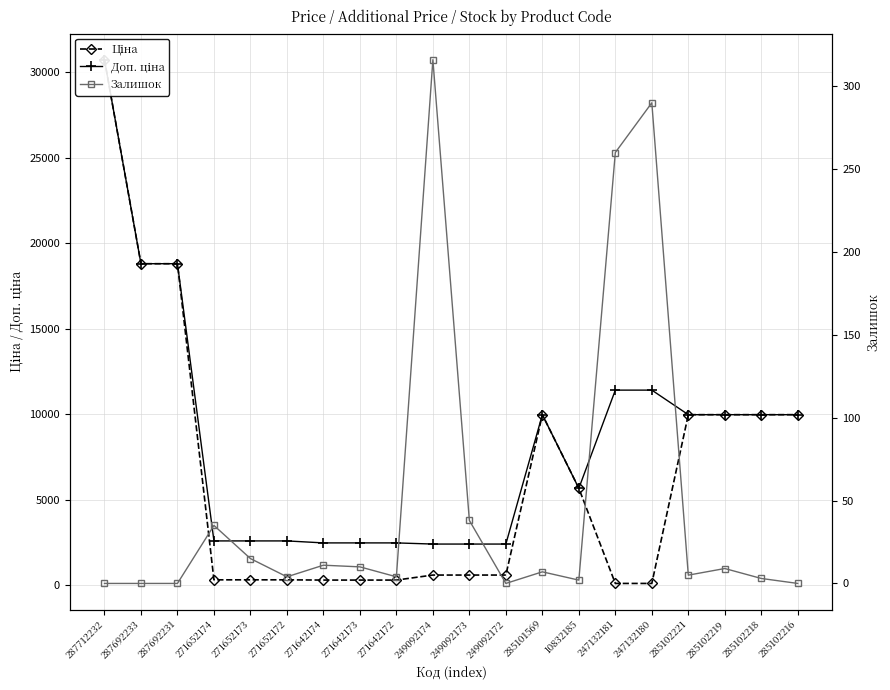

How many data points in Доп. ціна are less than 9974?

10